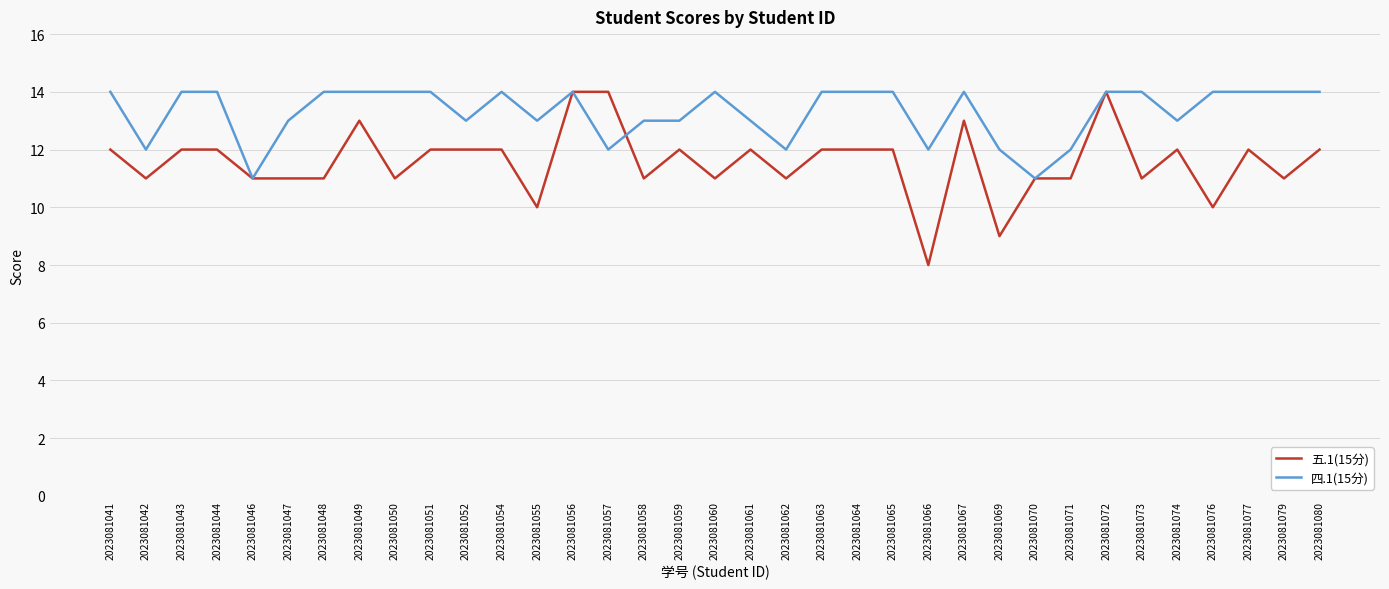

How many 五.1(15分) values are between 11 and 12?

26